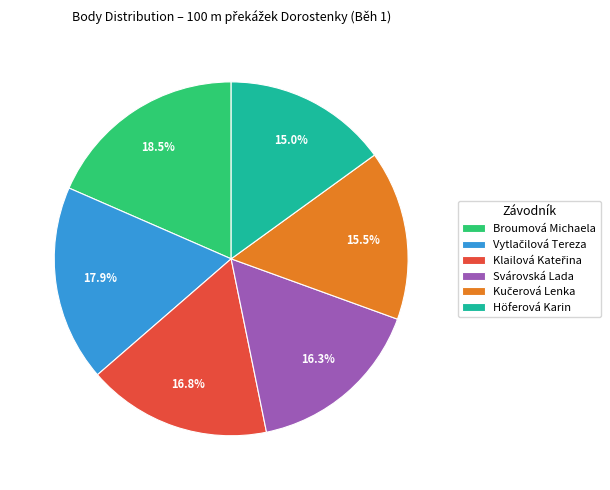

Count the number of slices in the pie.

6